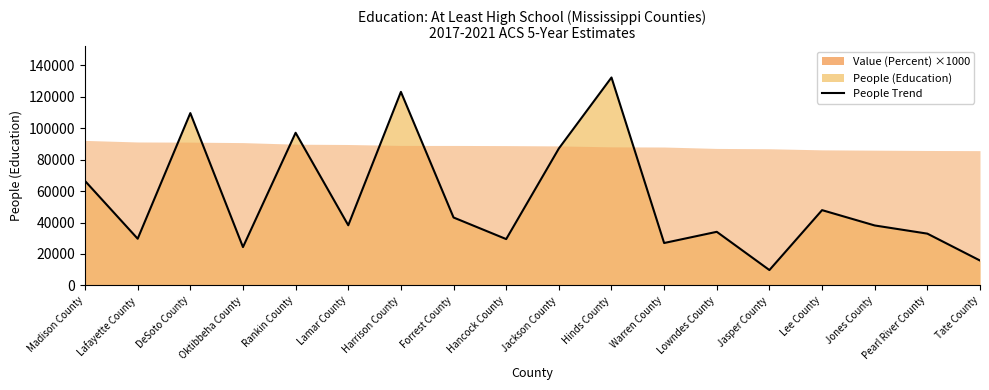

What is the change in value from Warren County to Jones County?

+11160